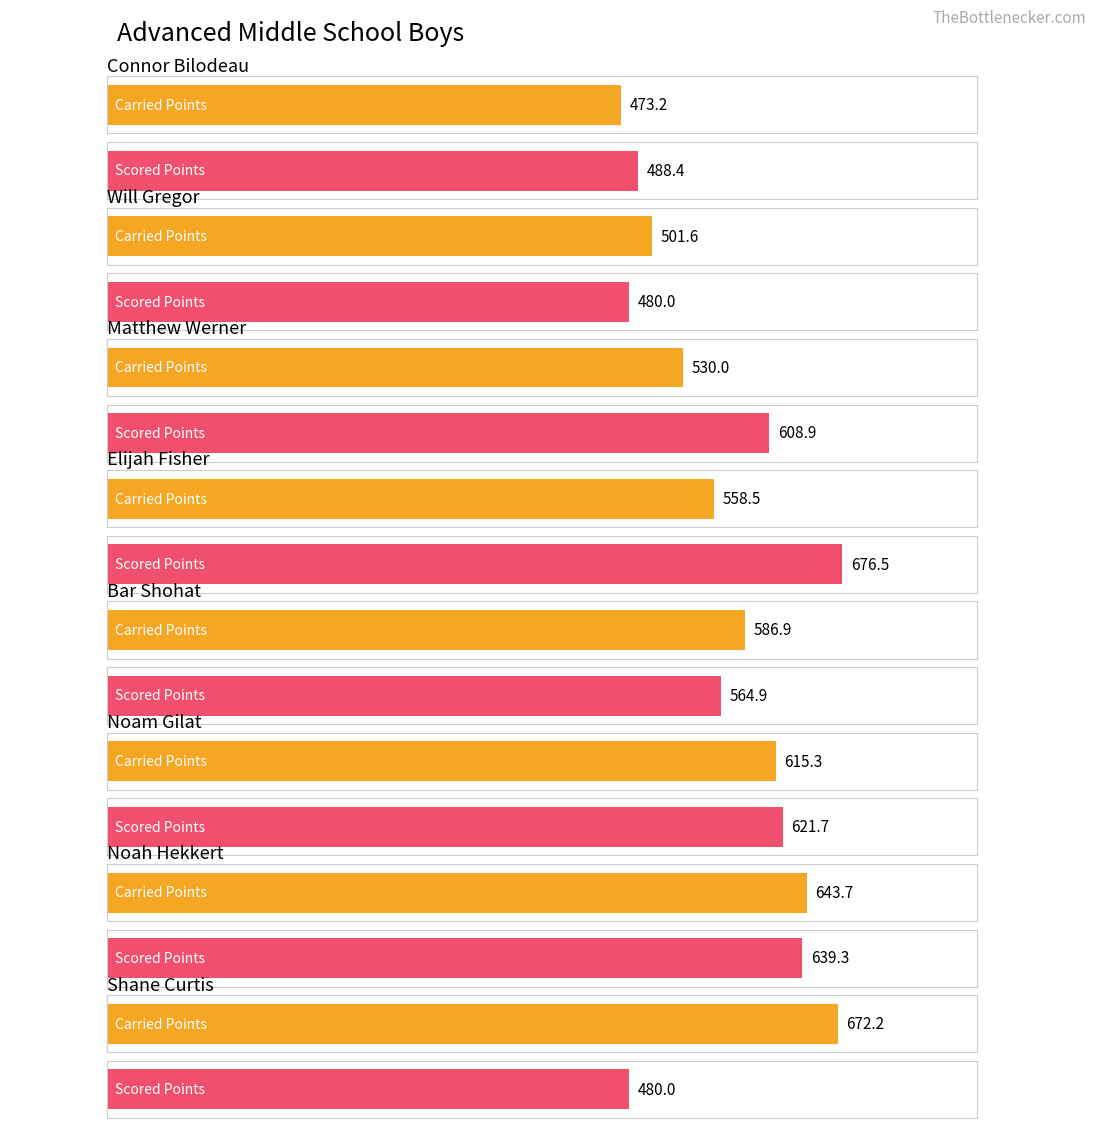

Where is Maximum utilization nearest to the value 578?

Bar Shohat